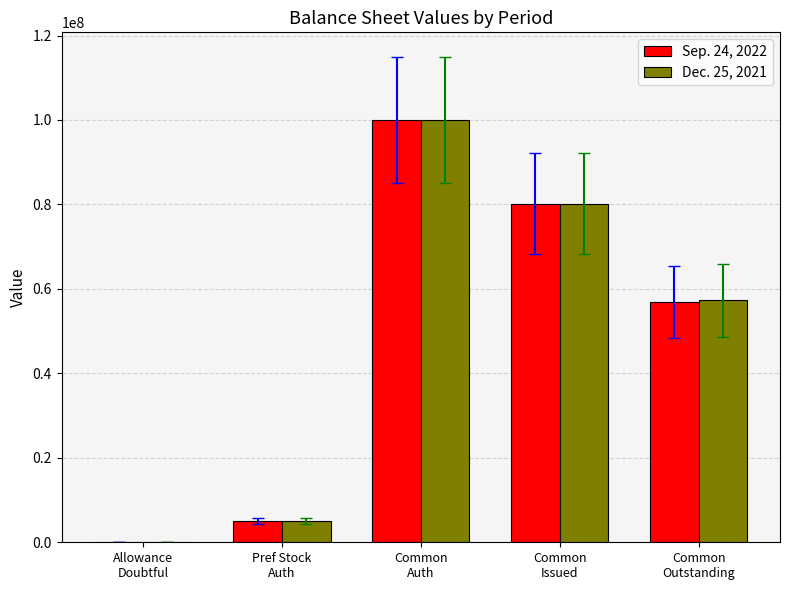

What is the maximum value shown in the chart?

100000000